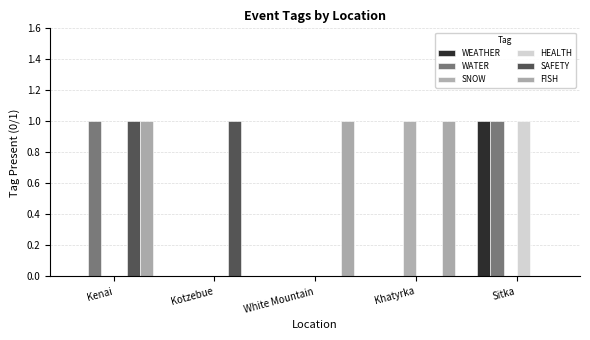

At how many categories does at least one series exceed 0?

5